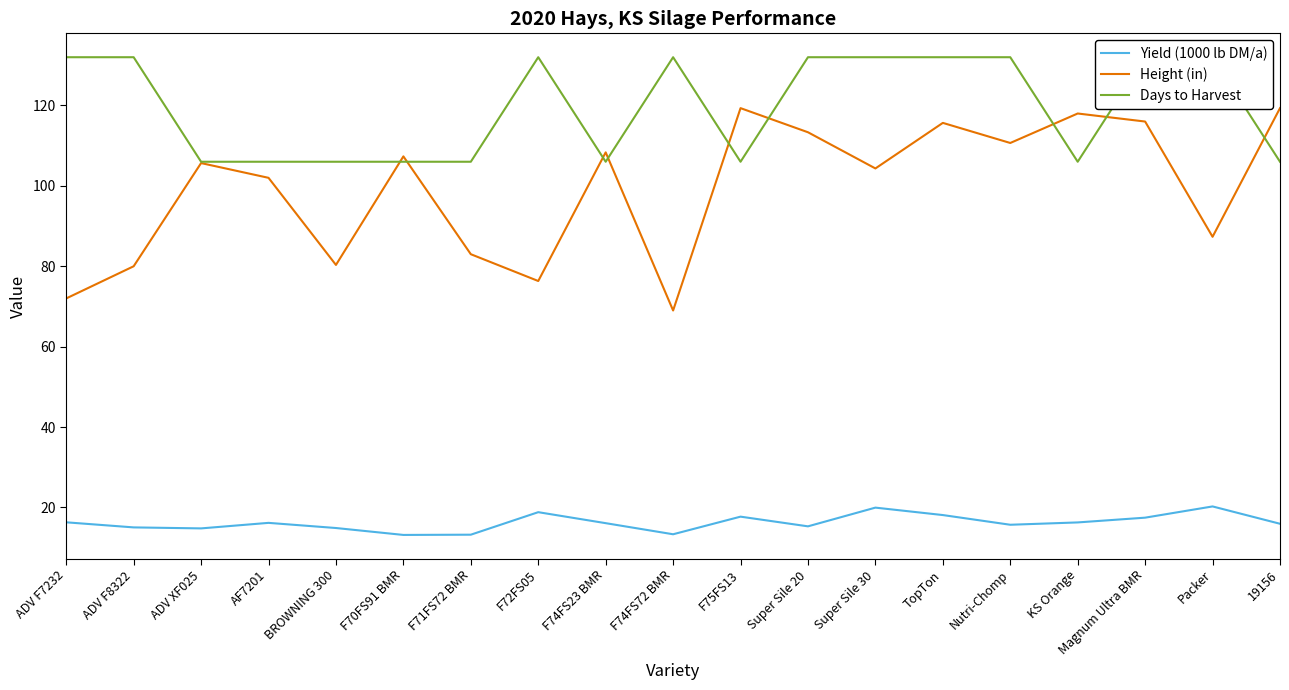

How many lines are shown in the chart?

3